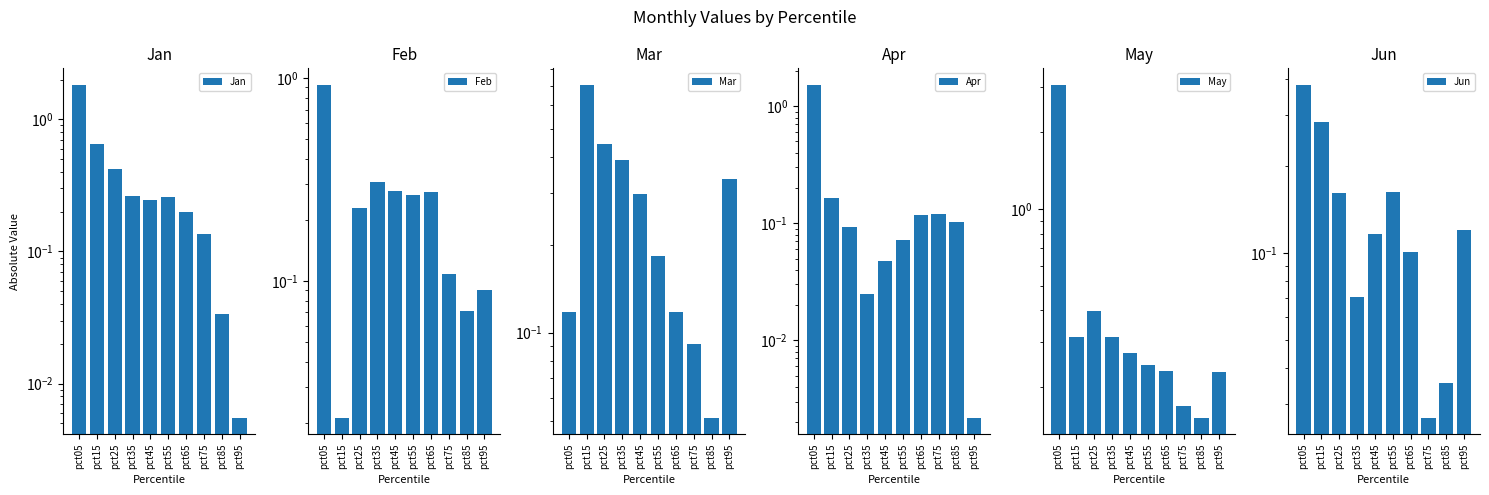

Reading left to right, what are all the values shown in this chart?

Jan: 1.8	0.6	0.4	0.3	0.2	0.3	0.2	0.1	0.0	0.0
Feb: 0.9	0.0	0.2	0.3	0.3	0.3	0.3	0.1	0.1	0.1
Mar: 0.1	0.7	0.4	0.4	0.3	0.2	0.1	0.1	0.1	0.3
Apr: 1.5	0.2	0.1	0.0	0.0	0.1	0.1	0.1	0.1	0.0
May: 3.1	0.3	0.4	0.3	0.3	0.2	0.2	0.2	0.2	0.2
Jun: 0.4	0.3	0.2	0.1	0.1	0.2	0.1	0.0	0.0	0.1